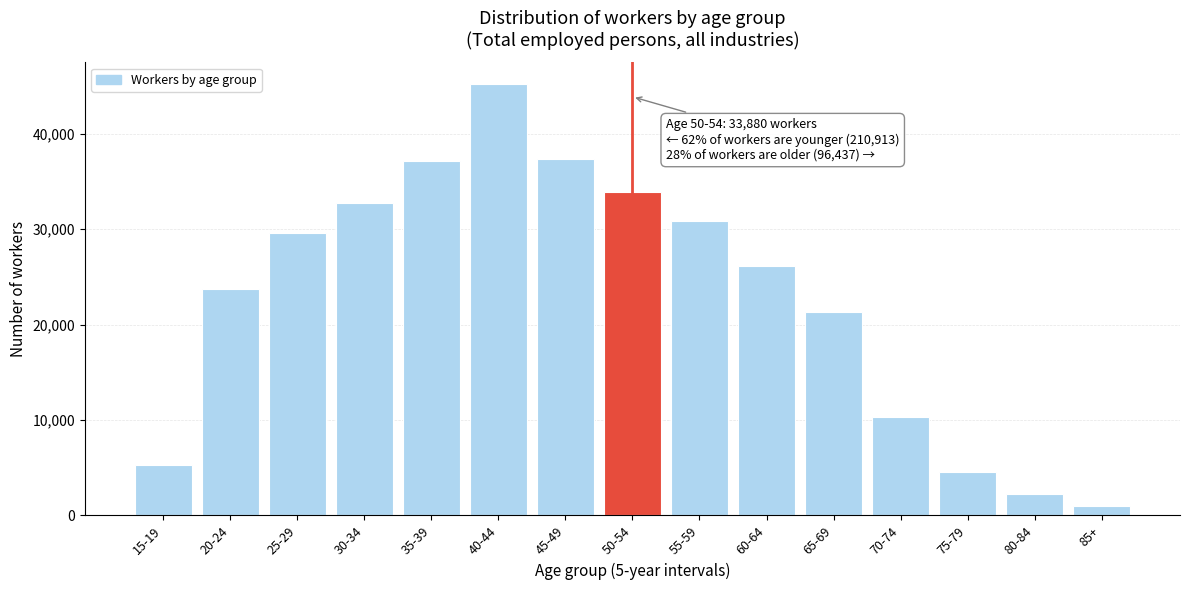

Reading left to right, extract all data points from this chart.

5257	23710	29615	32682	37095	45216	37338	33880	30849	26137	21279	10350	4521	2274	1027